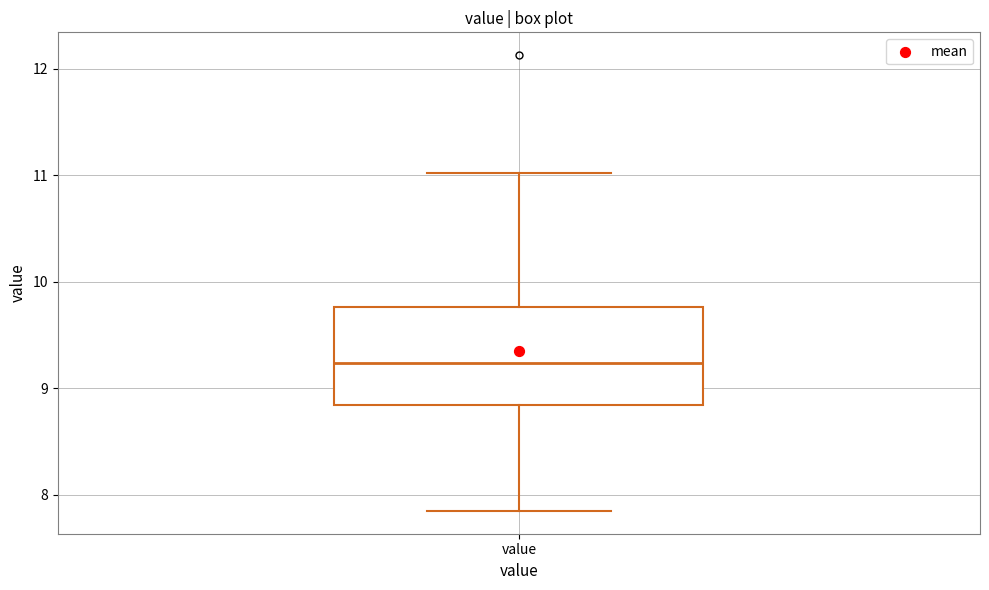

Transcribe this box plot: give where the median line is, the range the box spans, and where the two whiskers end, as read against the y-axis. The values are not printed on the chart, so give them approximately, as read against the axis.

median 9.2, box 8.8 to 9.8, whiskers 7.9 to 11.0